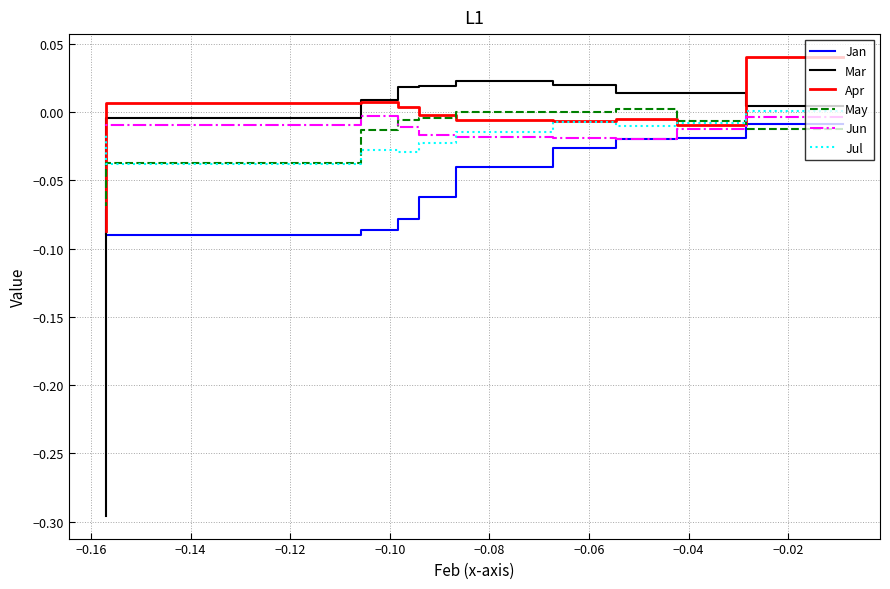

What is the minimum value for Mar?

-0.3